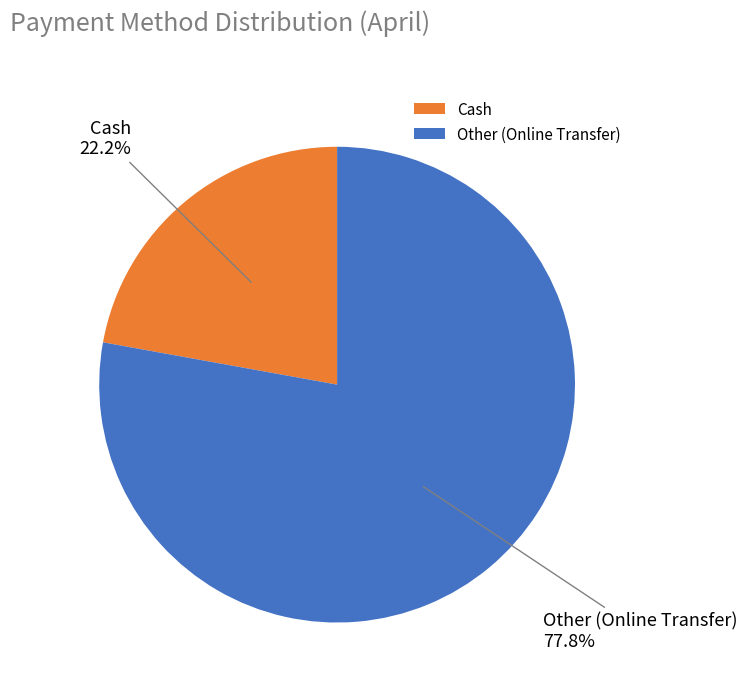

Approximately how many times larger is the value at Other (Online Transfer) compared to Cash?

3.5